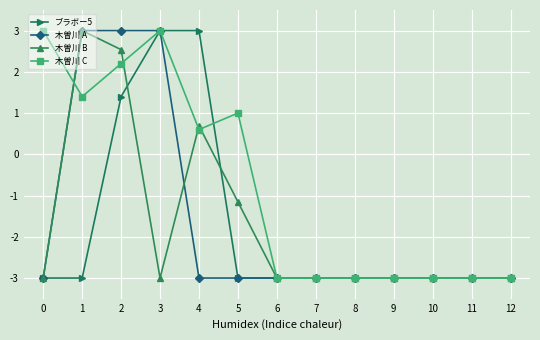

What is the minimum value for 木曽川 B?

-3.0